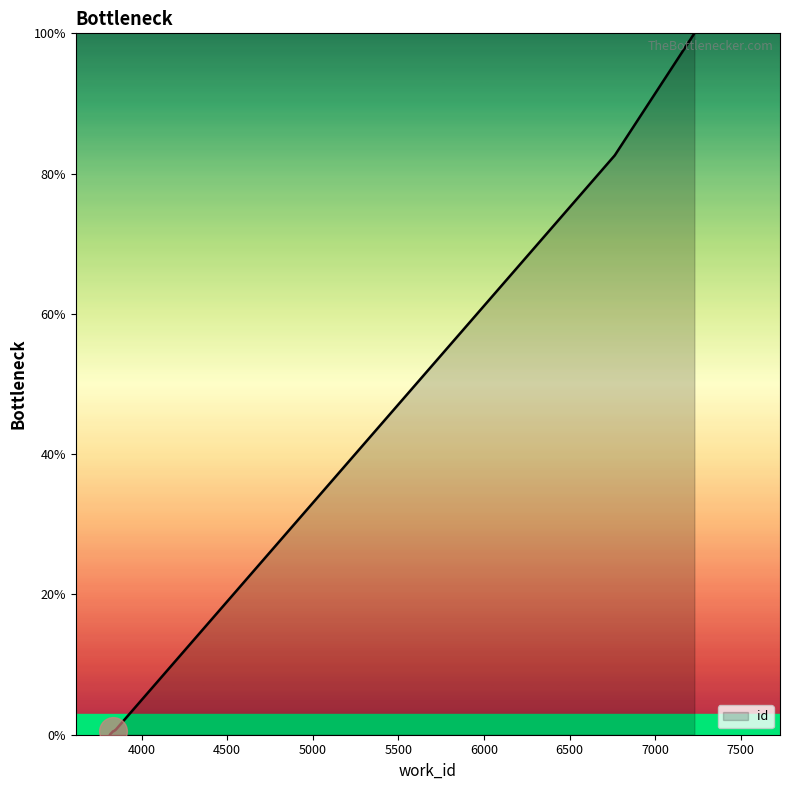

What is the change in value from 3845 to 7229?

+99.4